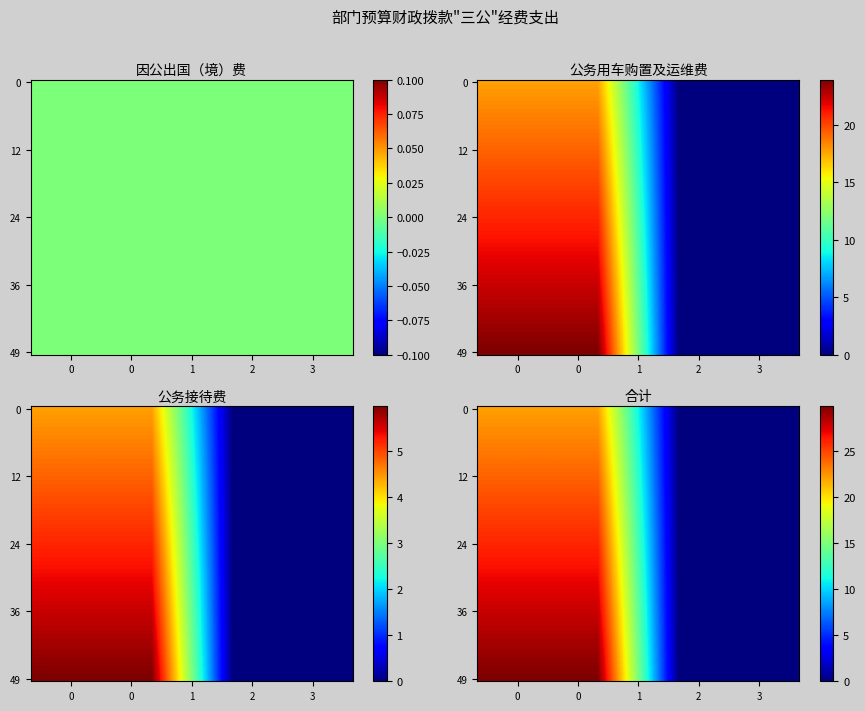

The value of 公务用车购置及运维费 at 政府性基金财政拨款 is 9.1. True or false?

False